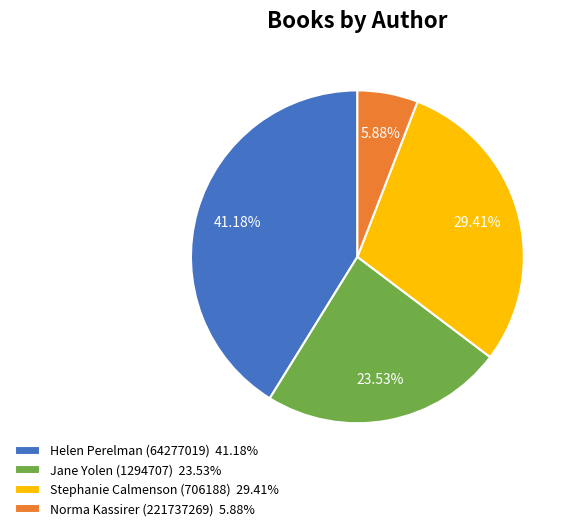

To the nearest percent, what percentage of the pie is Jane Yolen (1294707)?

24%